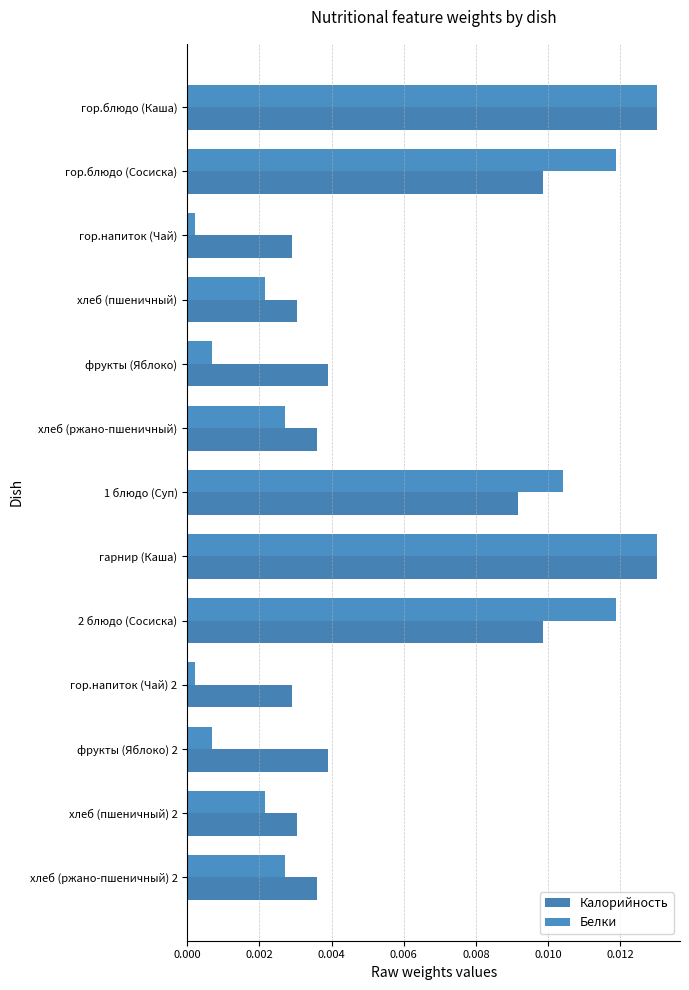

How many series are shown in this chart?

2